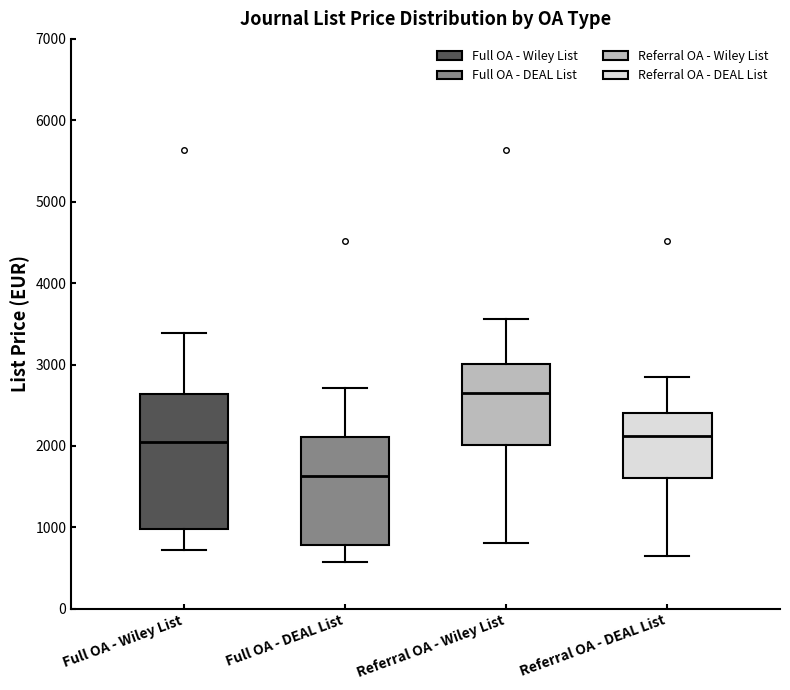

Where does the lower whisker of the box for Full OA - Wiley List end on the y-axis? The values are not printed on the chart, so give them approximately, as read against the axis.

700